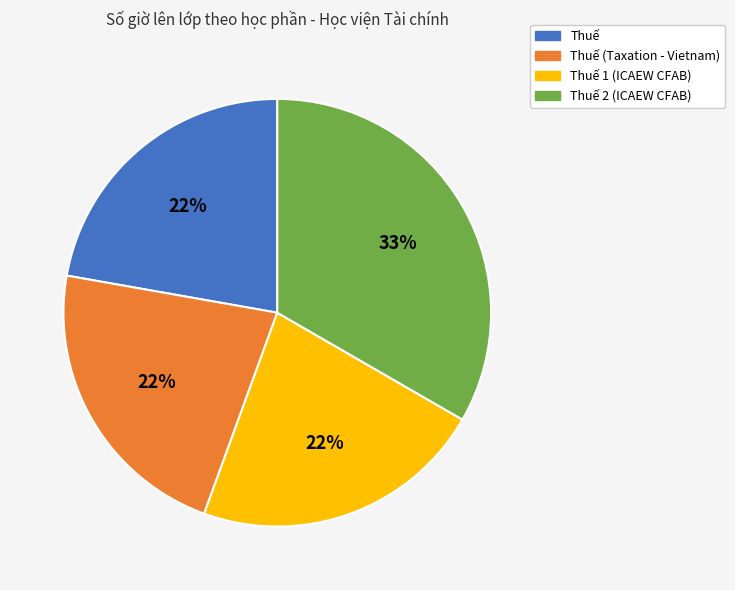

Combined, do Thuế (Taxation - Vietnam) and Thuế 1 (ICAEW CFAB) account for over 50%?

No